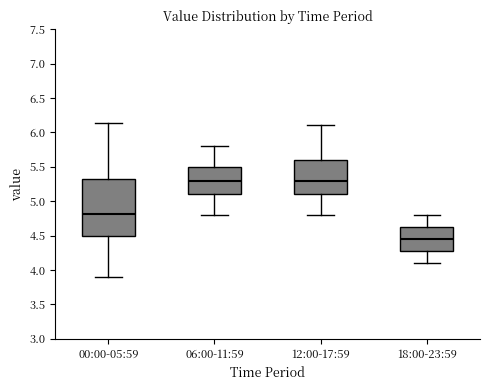

Where is the upper edge of the box for 06:00-11:59 on the y-axis? The values are not printed on the chart, so give them approximately, as read against the axis.

5.50